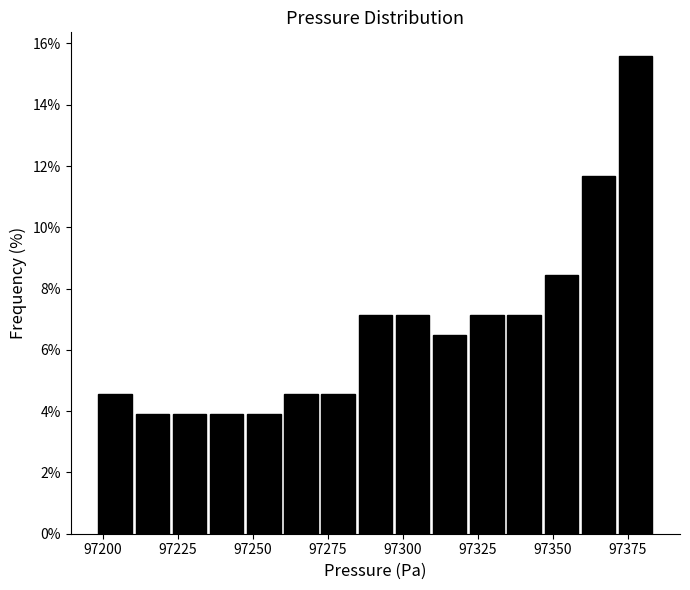

Around what value on the x-axis is the tallest bar? Give the approximate position of its centre, as read against the axis.

97380